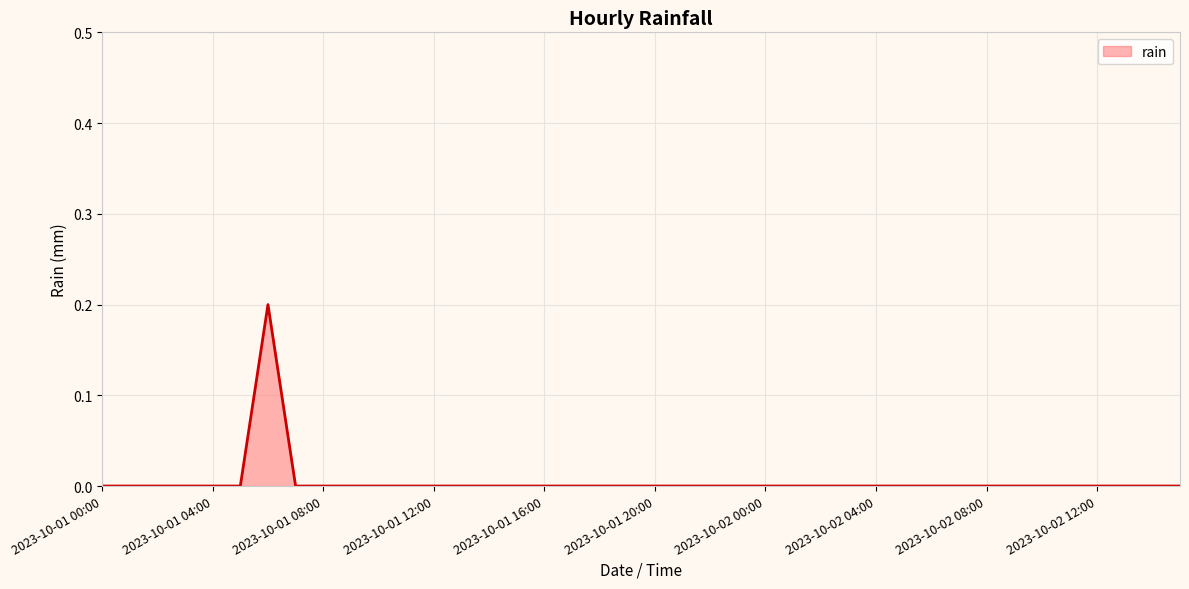

What is the maximum value shown in the chart?

0.2